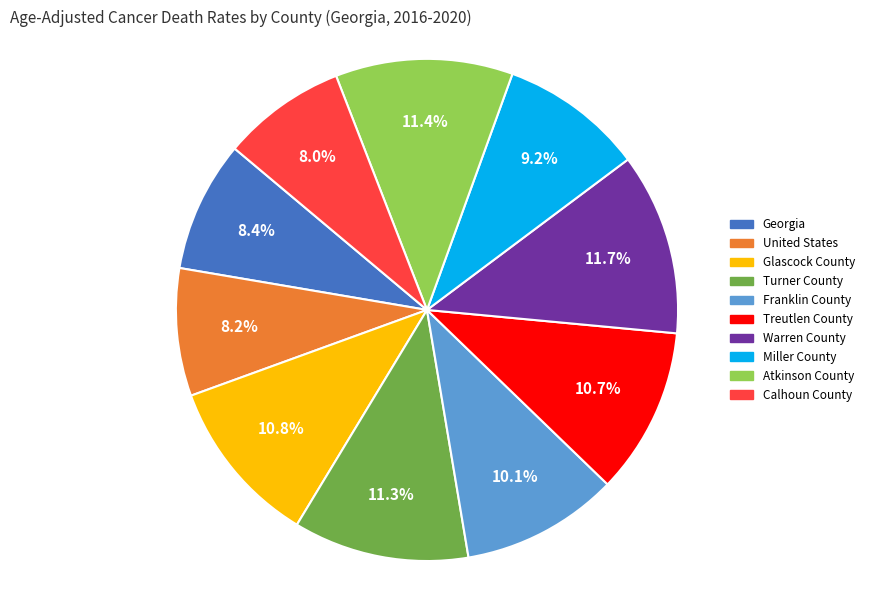

Is the sum of Glascock County and Calhoun County greater than half?

No